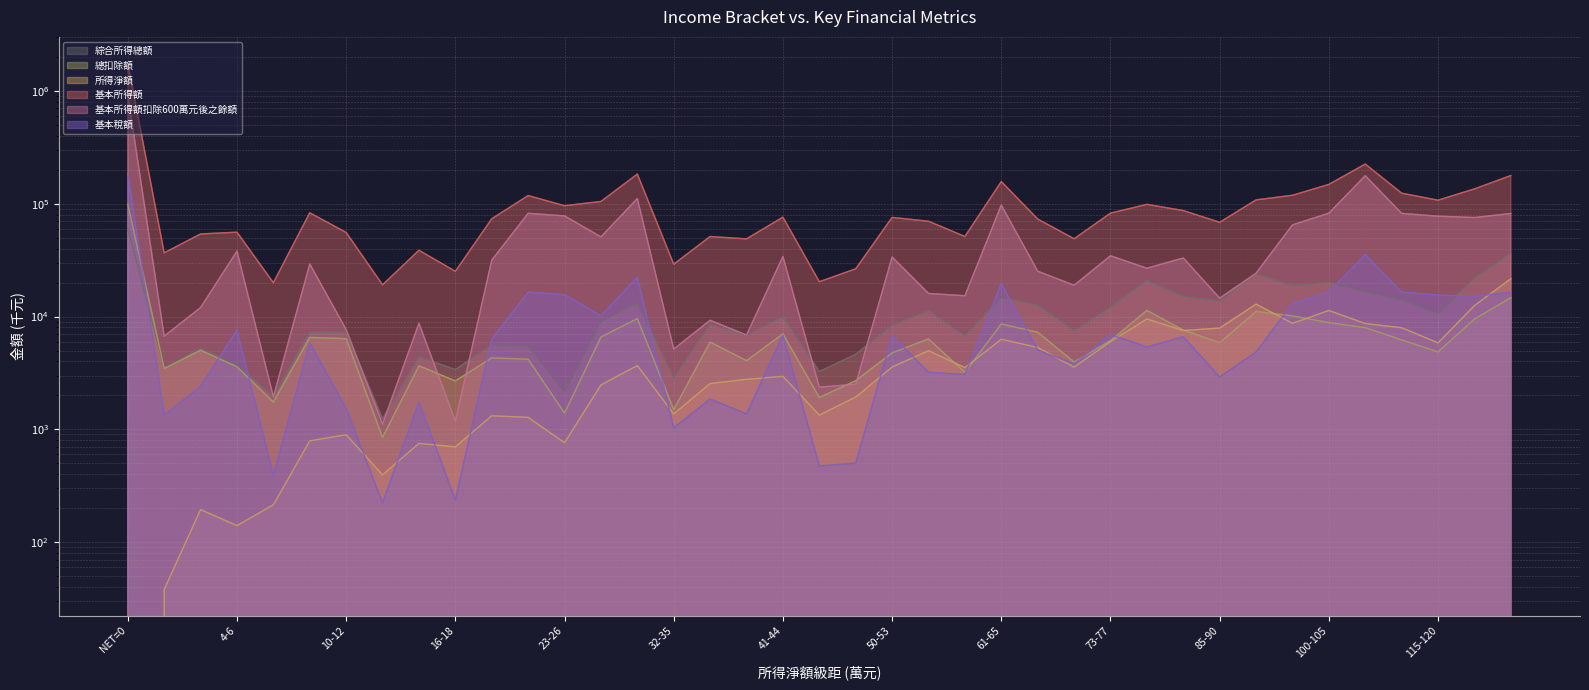

What is the spread (max minus min) of values at 2-4?

53812